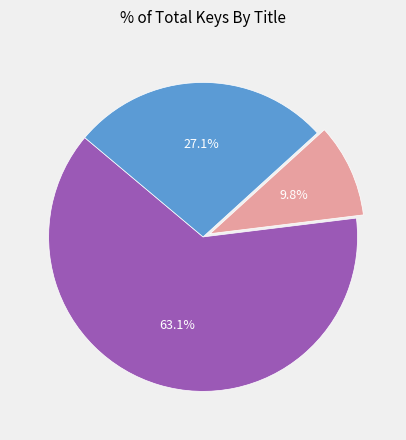

Does any single category account for the majority?

Yes